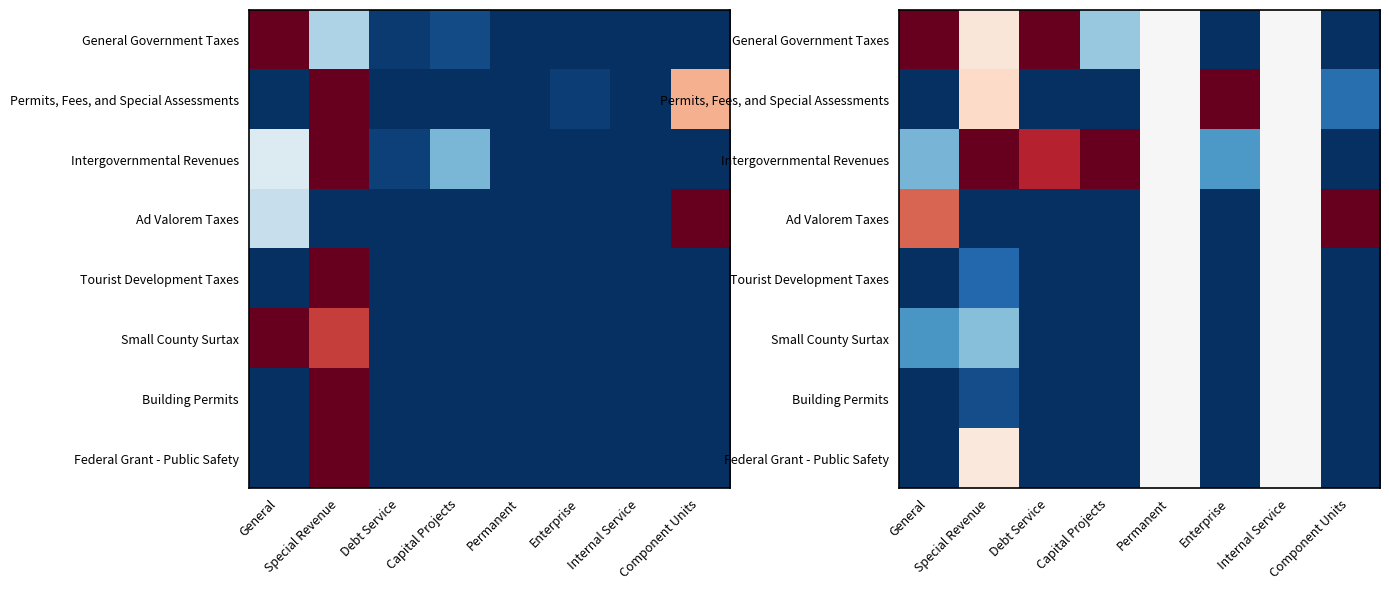

Read the General Government Taxes value at Special Revenue.

0.1